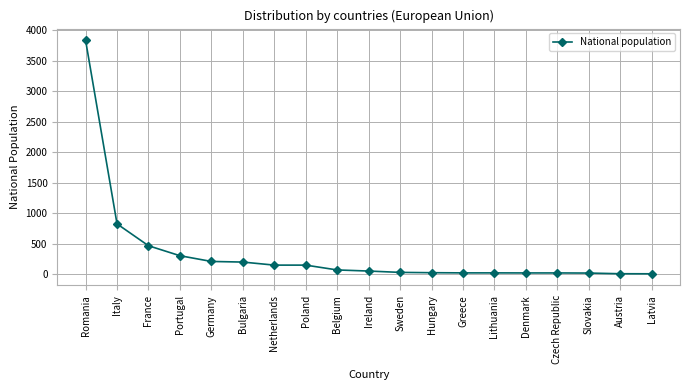

Where is the data nearest to the value 1921?

Italy